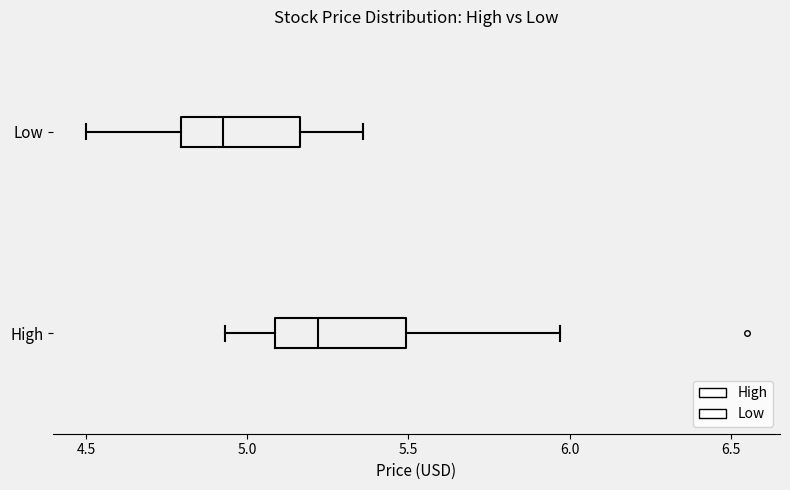

Which box has the furthest to the right median line?

High